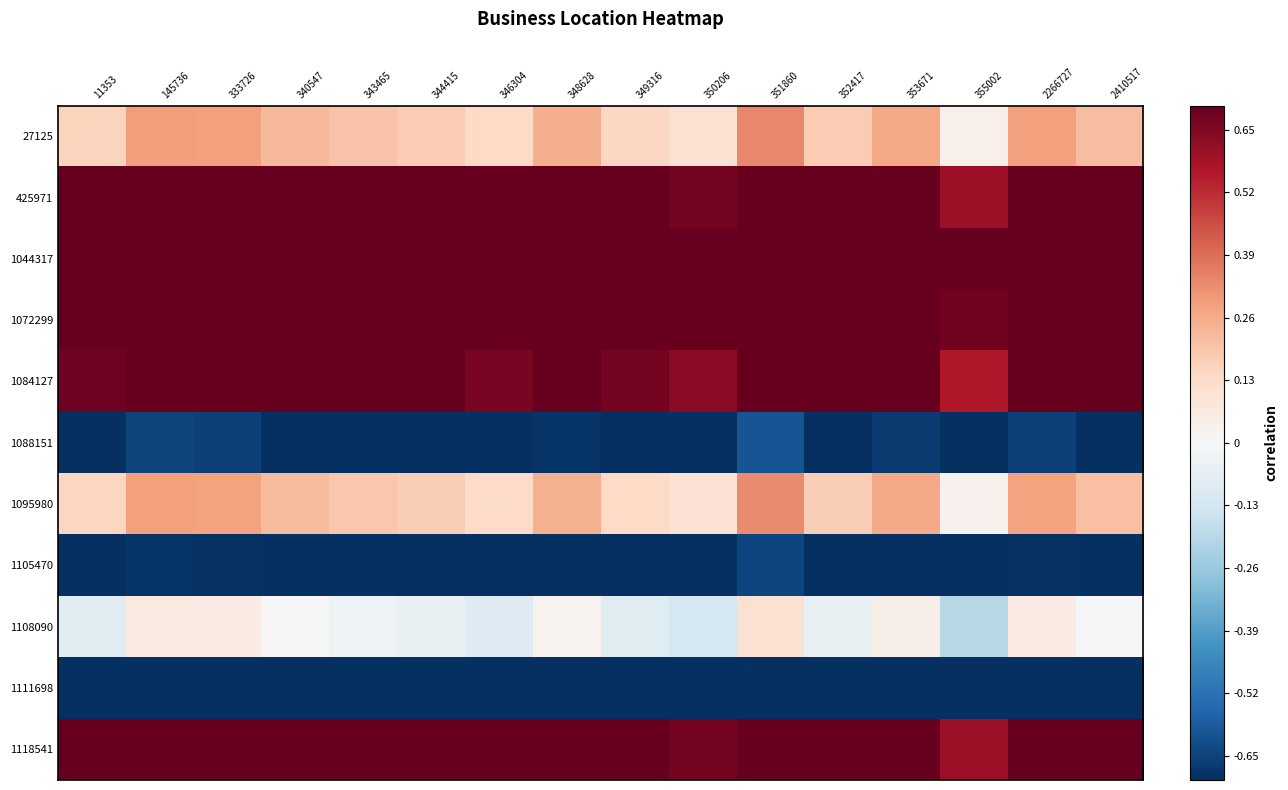

What is the approximate value of 27125 at 2266727?

0.3